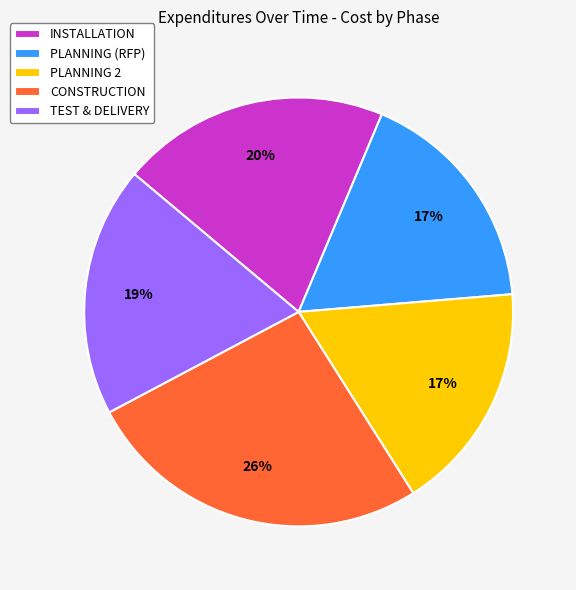

How many segments does this pie chart have?

5